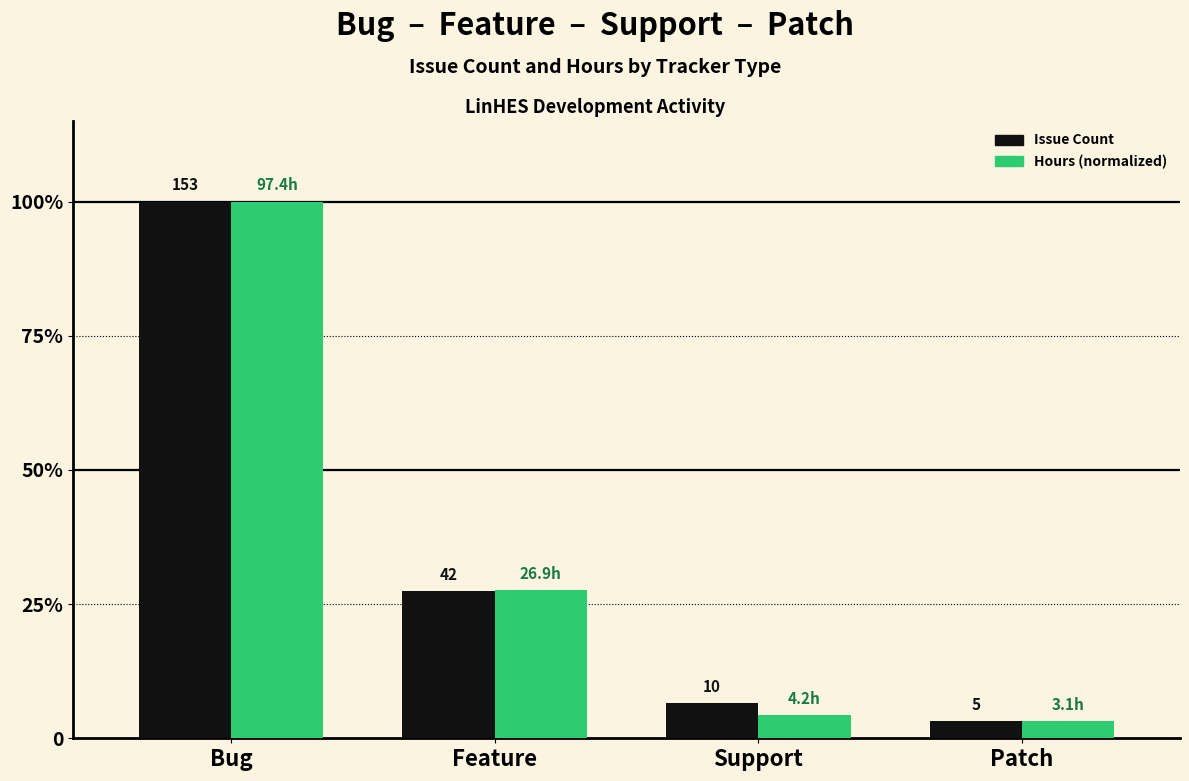

What is the total value across all series at Support?

0.1